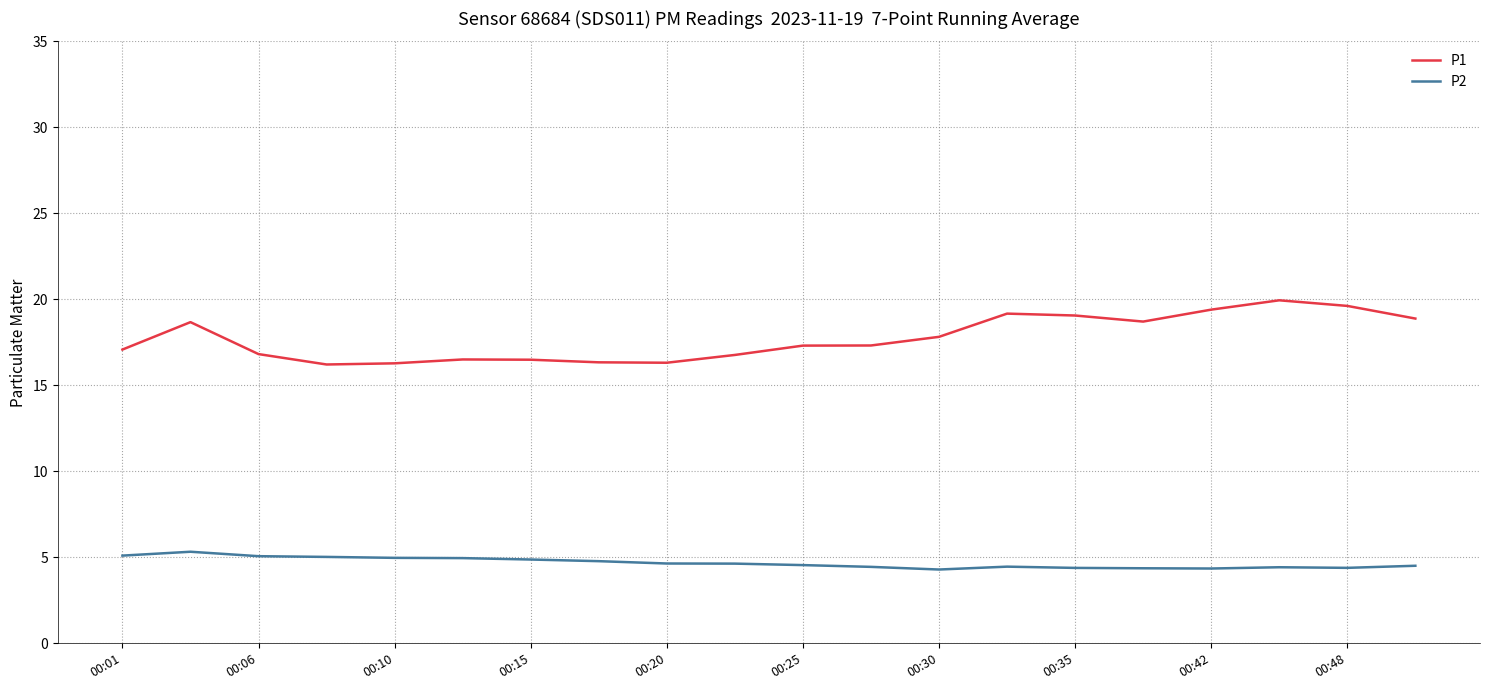

Which series has the largest total across all categories?

P1